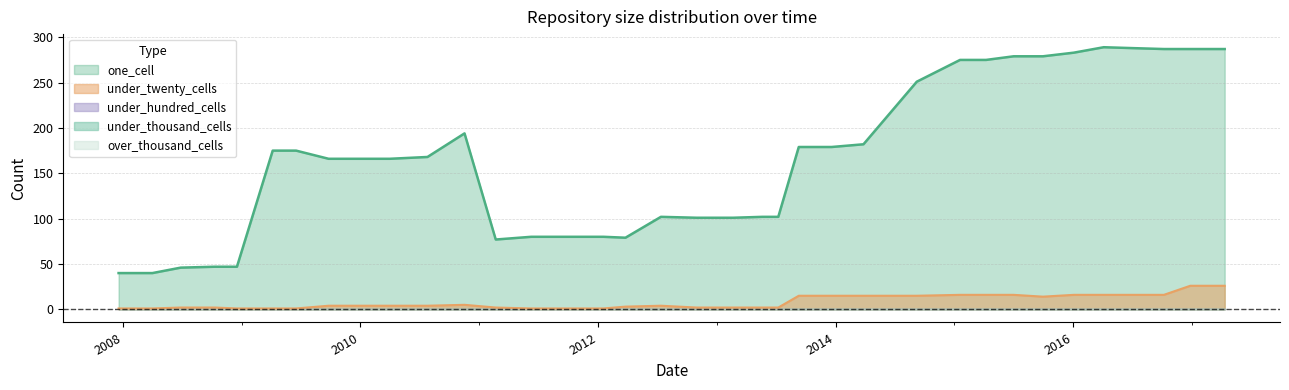

Reading right to left, list all the values displayed in this chart.

one_cell: 287	287	287	288	289	283	279	279	275	275	251	182	179	179	102	102	101	101	101	102	79	80	80	80	77	194	168	166	166	166	175	175	47	47	46	40	40
under_twenty_cells: 26	26	16	16	16	16	14	16	16	16	15	15	15	15	2	2	2	2	2	4	3	1	1	1	2	5	4	4	4	4	1	1	1	2	2	1	1
under_hundred_cells: 0	0	0	0	0	0	0	0	0	0	0	0	0	0	0	0	0	0	0	0	0	0	0	0	0	0	0	0	0	0	0	0	0	0	0	0	0
under_thousand_cells: 0	0	0	0	0	0	0	0	0	0	0	0	0	0	0	0	0	0	0	0	0	0	0	0	0	0	0	0	0	0	0	0	0	0	0	0	0
over_thousand_cells: 0	0	0	0	0	0	0	0	0	0	0	0	0	0	0	0	0	0	0	0	0	0	0	0	0	0	0	0	0	0	0	0	0	0	0	0	0